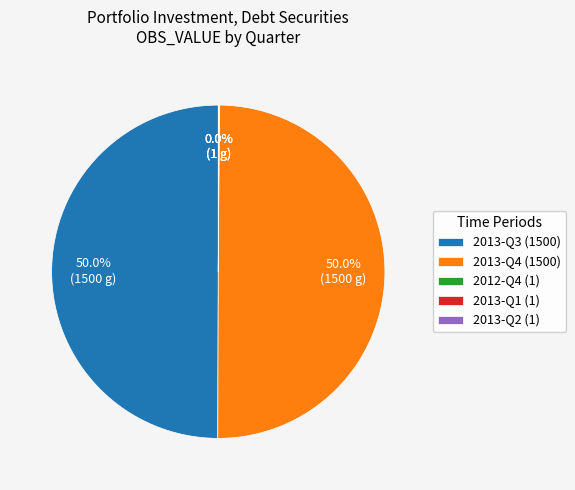

What is the ratio of the value at 2013-Q3 (1500) to the value at 2013-Q4 (1500)?

1.0